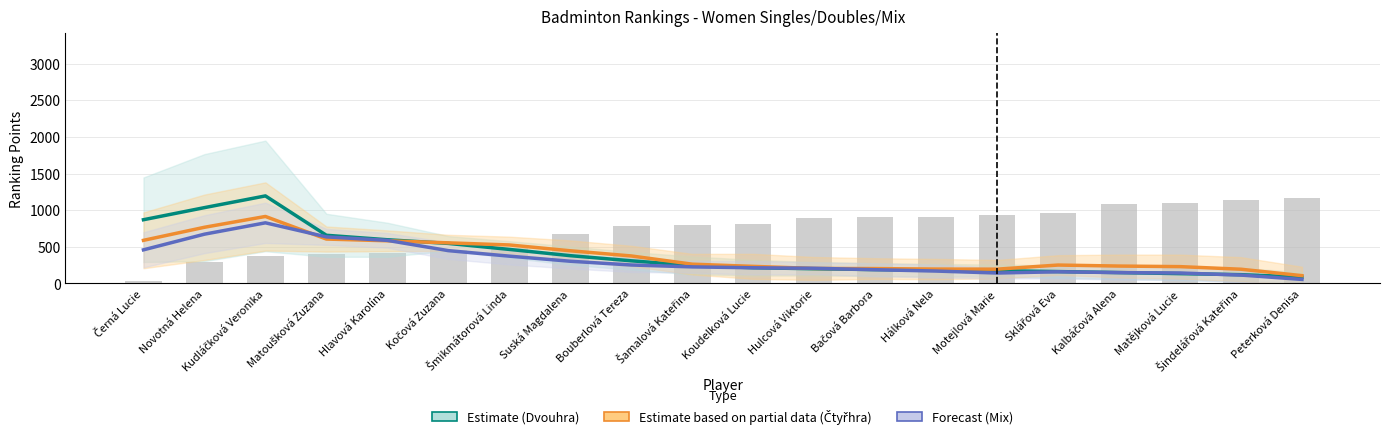

Reading left to right, extract all data points from this chart.

Estimate (Dvouhra): 869.8	1034.8	1194.8	657.5	596.5	546.5	464.8	379.2	309.2	246.2	215.0	200.8	189.5	181.2	175.0	162.2	148.5	134.2	120.0	87.2
Estimate based on partial data (Čtyřhra): 588.5	766.8	914.2	606.0	582.5	554.2	525.5	446.0	375.5	263.2	233.2	205.0	203.0	196.5	195.2	251.2	237.5	229.8	194.2	106.8
Forecast (Mix): 458.8	672.5	827.5	635.5	588.0	448.0	372.8	303.2	252.0	226.2	214.0	207.8	187.8	169.2	142.5	159.5	148.2	142.8	114.5	55.2